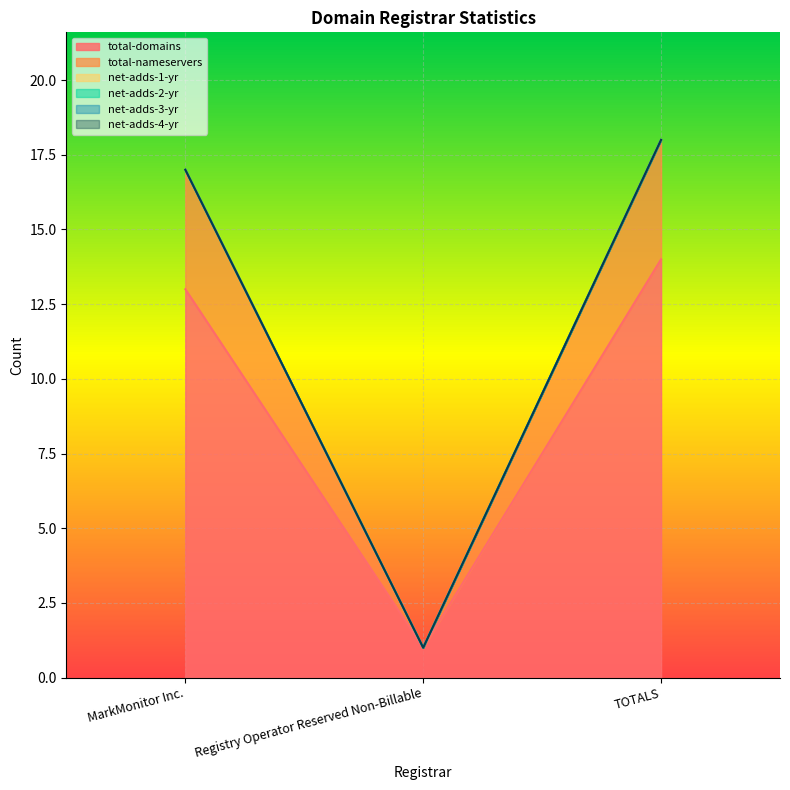

Reading left to right, transcribe all the data shown in this chart.

total-domains: MarkMonitor Inc.=13	Registry Operator Reserved Non-Billable=1	TOTALS=14
total-nameservers: MarkMonitor Inc.=4	Registry Operator Reserved Non-Billable=0	TOTALS=4
net-adds-1-yr: MarkMonitor Inc.=0	Registry Operator Reserved Non-Billable=0	TOTALS=0
net-adds-2-yr: MarkMonitor Inc.=0	Registry Operator Reserved Non-Billable=0	TOTALS=0
net-adds-3-yr: MarkMonitor Inc.=0	Registry Operator Reserved Non-Billable=0	TOTALS=0
net-adds-4-yr: MarkMonitor Inc.=0	Registry Operator Reserved Non-Billable=0	TOTALS=0